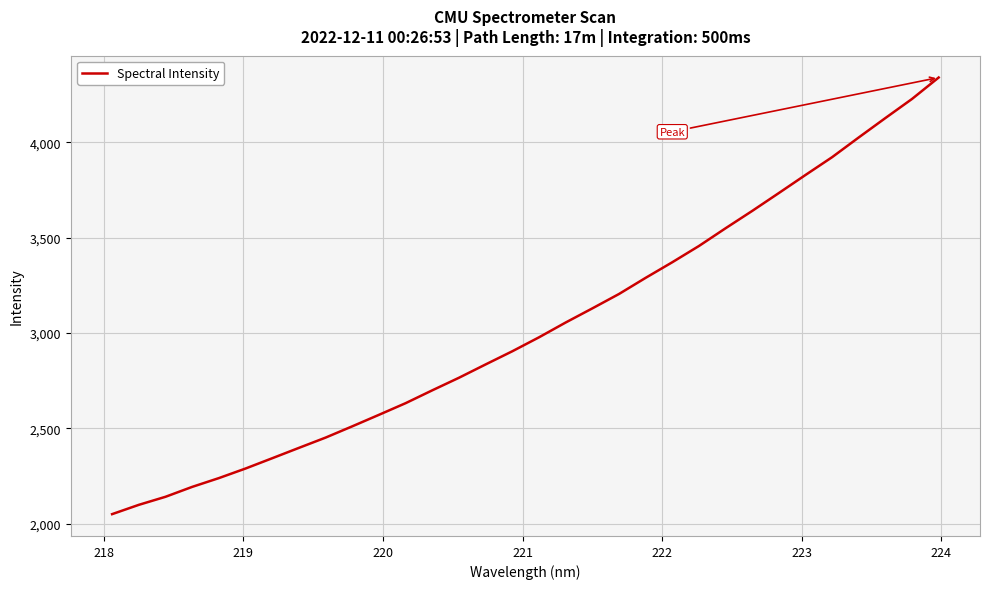

What is the smallest value displayed?

2050.8